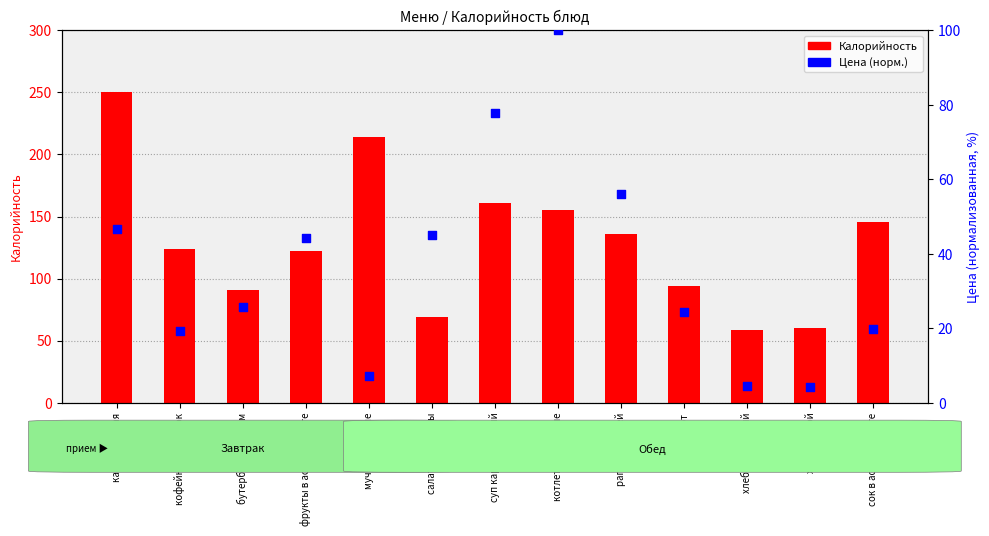

Is the value of Калорийность at компот greater than the value of Цена (норм.) at бутерброд с сыром?

Yes